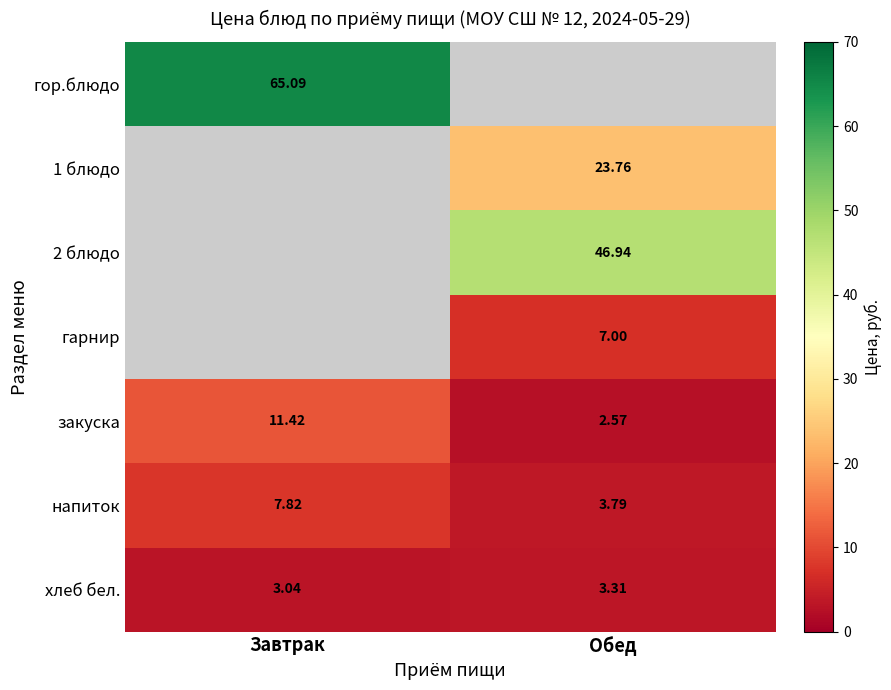

At which label does закуска reach its minimum?

Обед